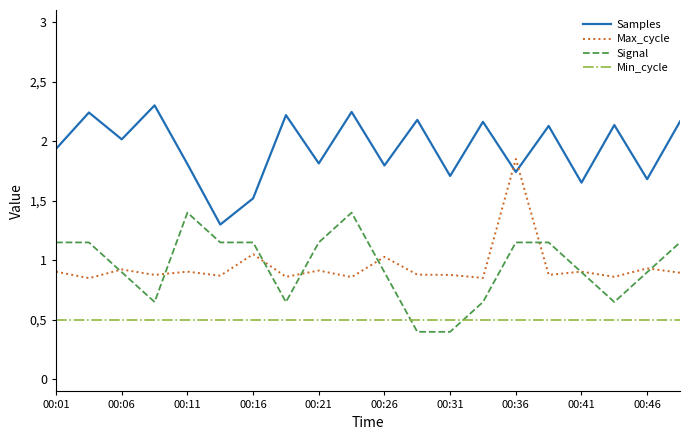

Is this an area chart (filled region under the line)?

No